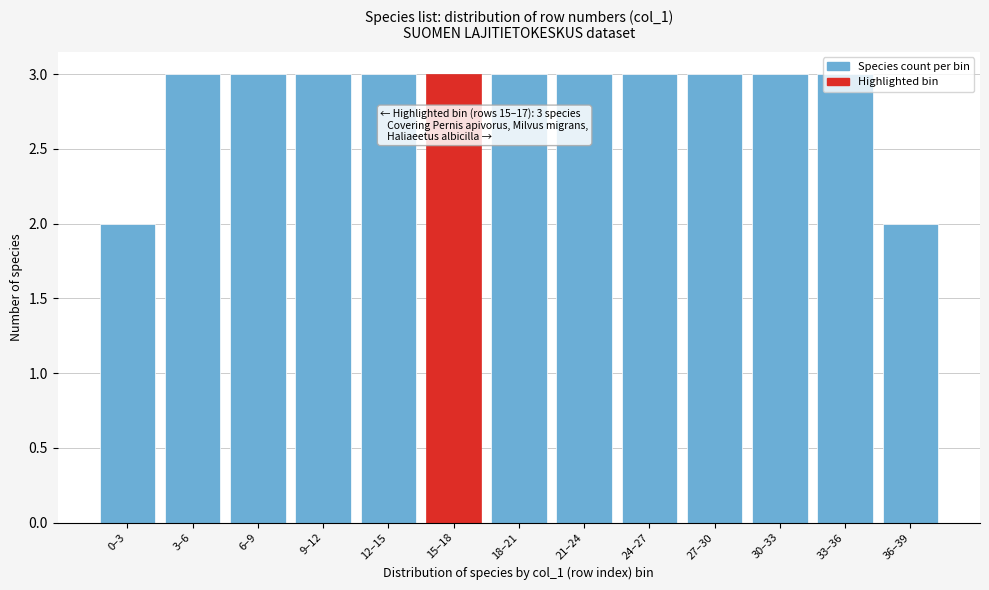

What is the value of the 7th bar from the left?

3